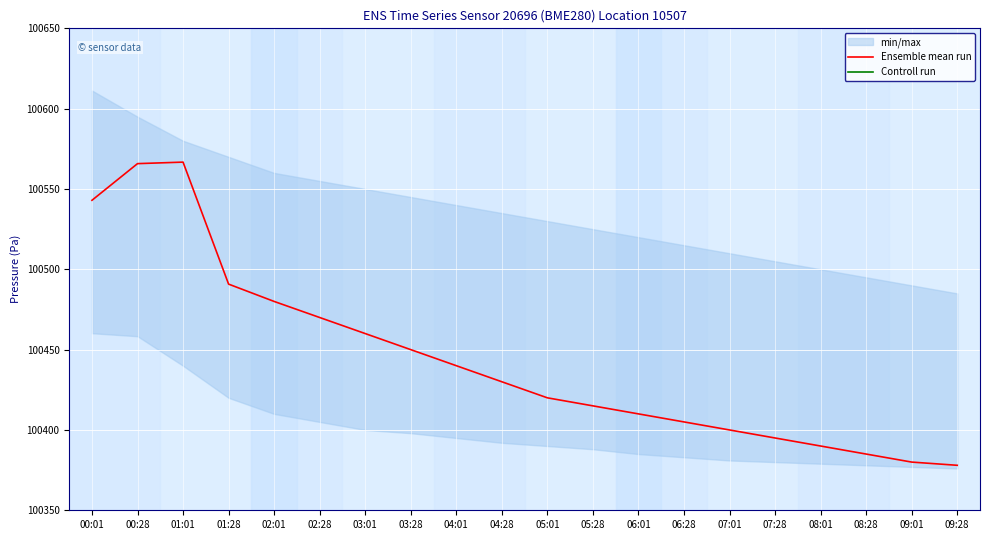

The value of Controll run at 04:28 is 47918.1. True or false?

False